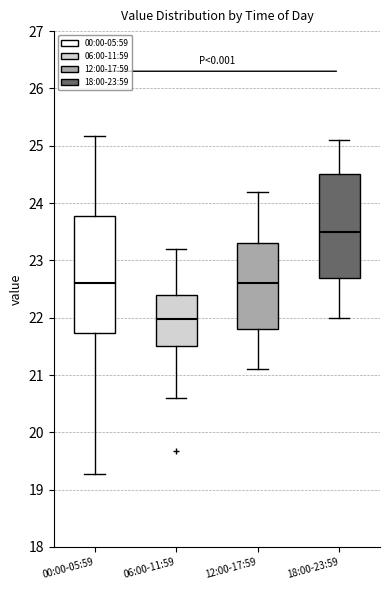

Reading left to right, transcribe this box plot: for each box, give where its median line is, the range the box spans, and where its two whiskers end, as read against the y-axis. The values are not printed on the chart, so give them approximately, as read against the axis.

00:00-05:59: median 22.6, box 21.7 to 23.8, whiskers 19.3 to 25.2
06:00-11:59: median 22.0, box 21.5 to 22.4, whiskers 20.6 to 23.2
12:00-17:59: median 22.6, box 21.8 to 23.3, whiskers 21.1 to 24.2
18:00-23:59: median 23.5, box 22.7 to 24.5, whiskers 22.0 to 25.1